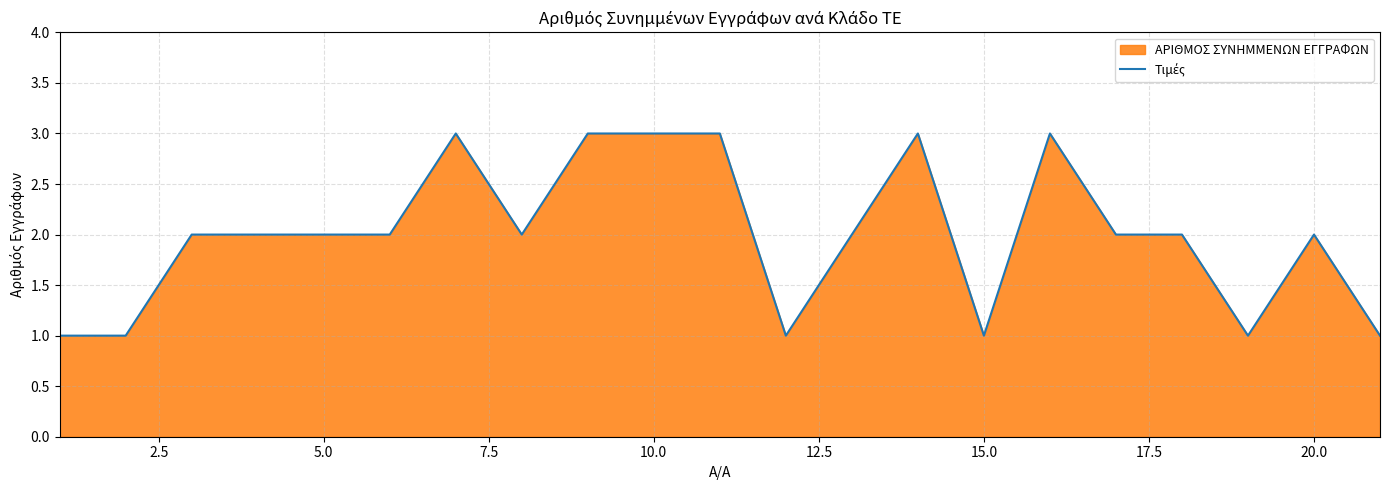

How many lines are shown in the chart?

1